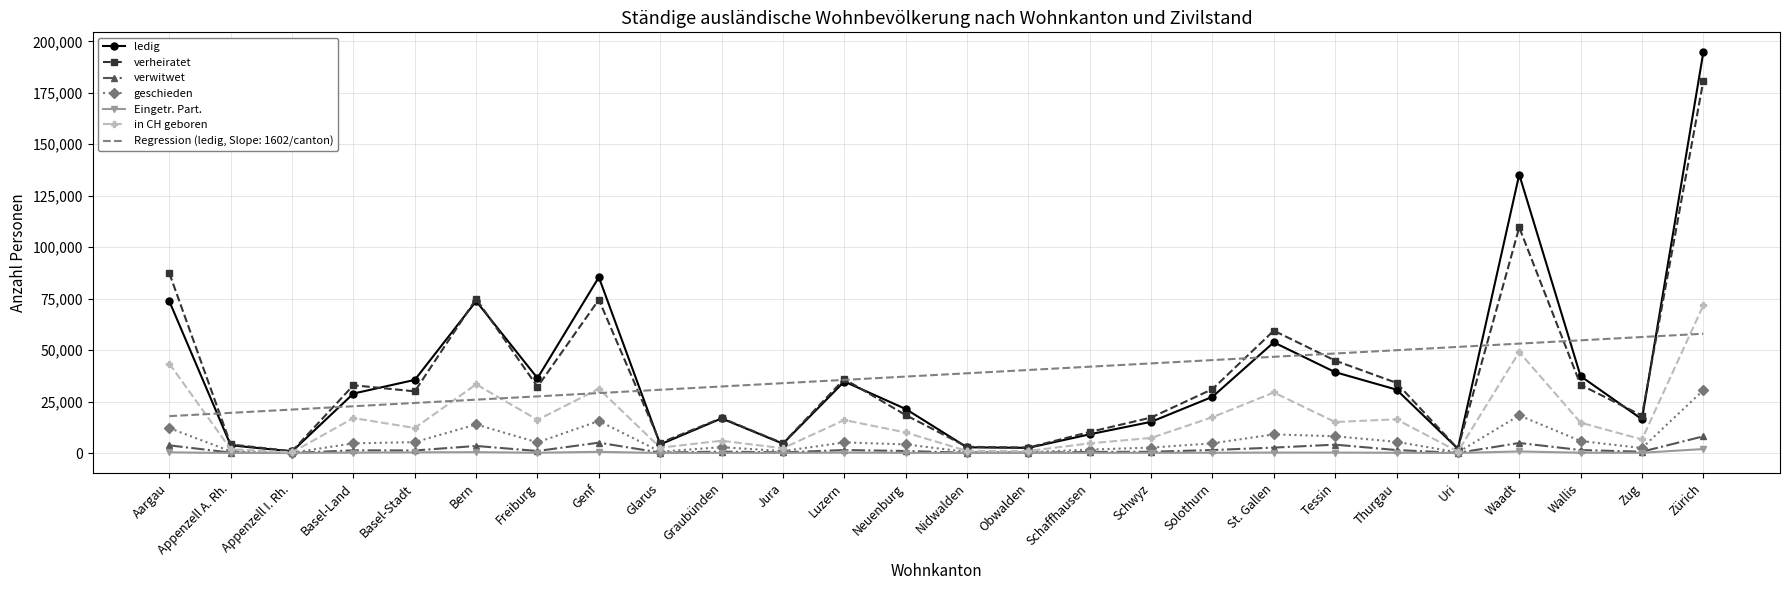

Which series has the largest range (max minus min)?

ledig